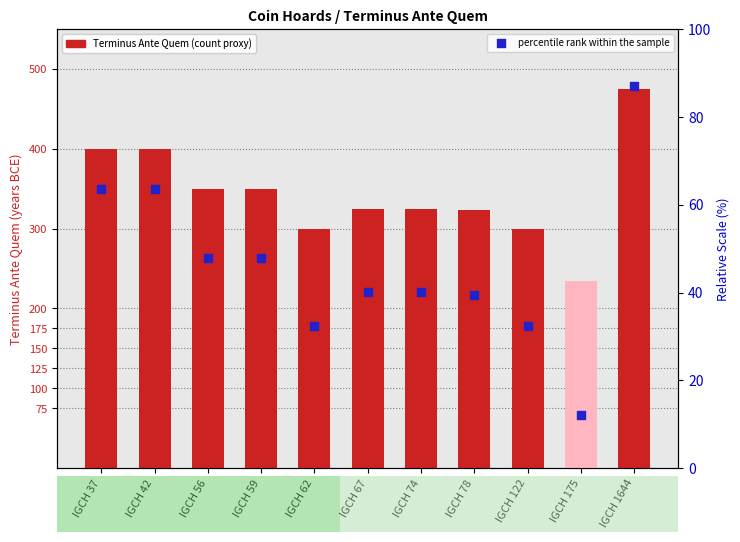

Which series has the largest Y range (max minus min)?

Terminus Ante Quem